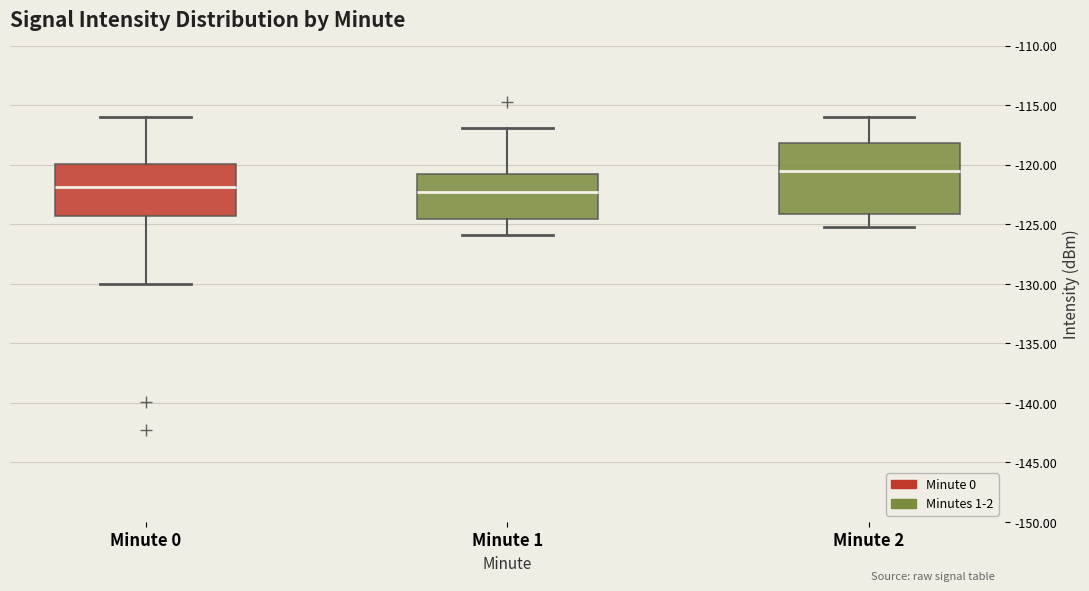

Where does the median line of the box for Minute 1 sit on the y-axis? The values are not printed on the chart, so give them approximately, as read against the axis.

-122.5